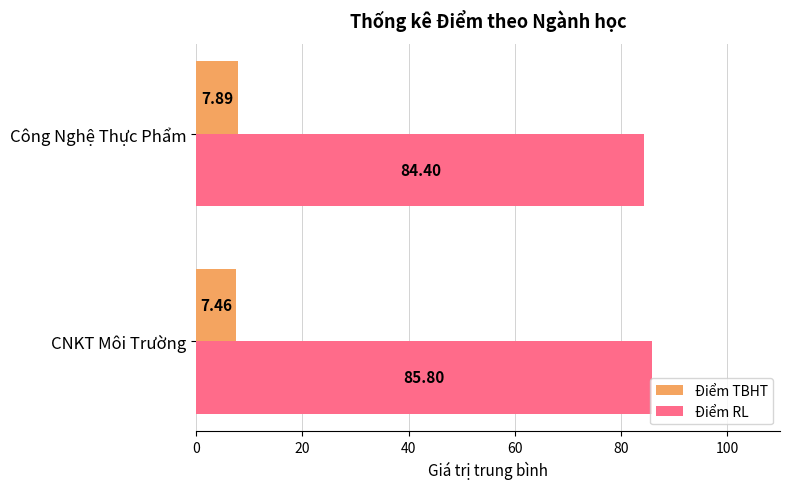

Which series has the largest range (max minus min)?

Điểm RL